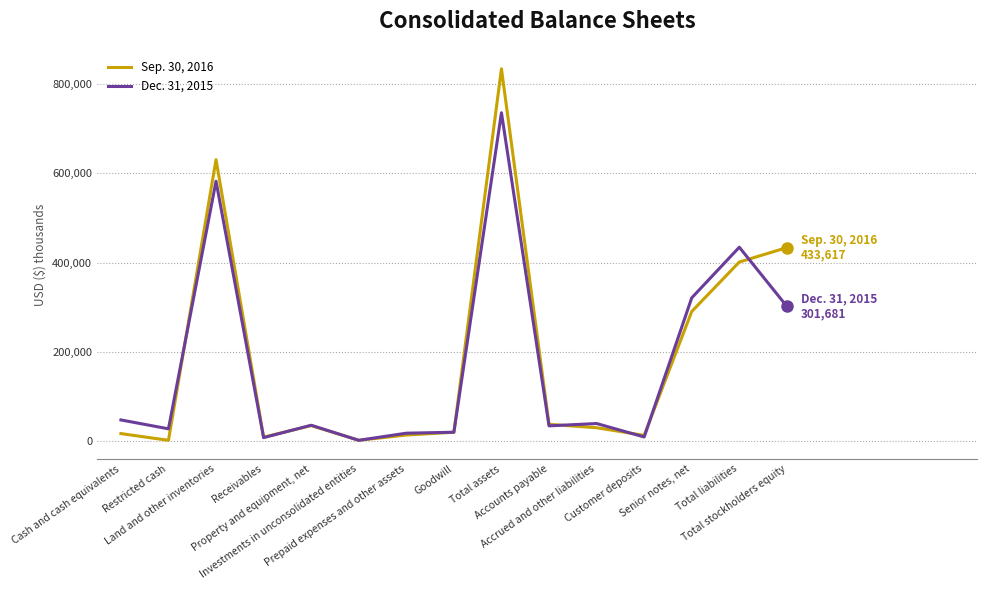

Which series ends up on top after the final intersection of Sep. 30, 2016 and Dec. 31, 2015?

Sep. 30, 2016